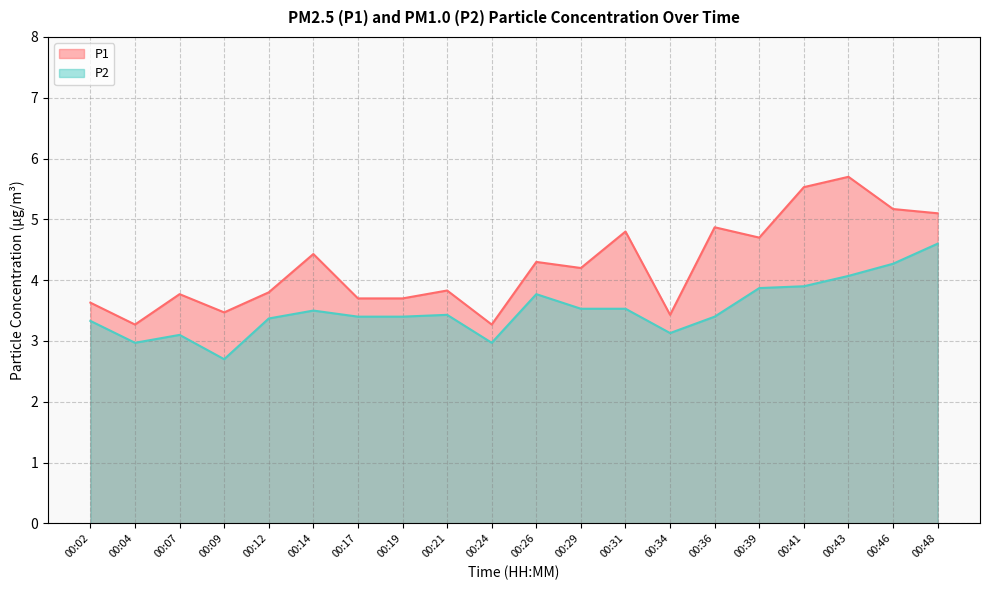

Reading left to right, transcribe all the data shown in this chart.

P1: 00:02=3.6	00:04=3.3	00:07=3.8	00:09=3.5	00:12=3.8	00:14=4.4	00:17=3.7	00:19=3.7	00:21=3.8	00:24=3.3	00:26=4.3	00:29=4.2	00:31=4.8	00:34=3.4	00:36=4.9	00:39=4.7	00:41=5.5	00:43=5.7	00:46=5.2	00:48=5.1
P2: 00:02=3.3	00:04=3.0	00:07=3.1	00:09=2.7	00:12=3.4	00:14=3.5	00:17=3.4	00:19=3.4	00:21=3.4	00:24=3.0	00:26=3.8	00:29=3.5	00:31=3.5	00:34=3.1	00:36=3.4	00:39=3.9	00:41=3.9	00:43=4.1	00:46=4.3	00:48=4.6